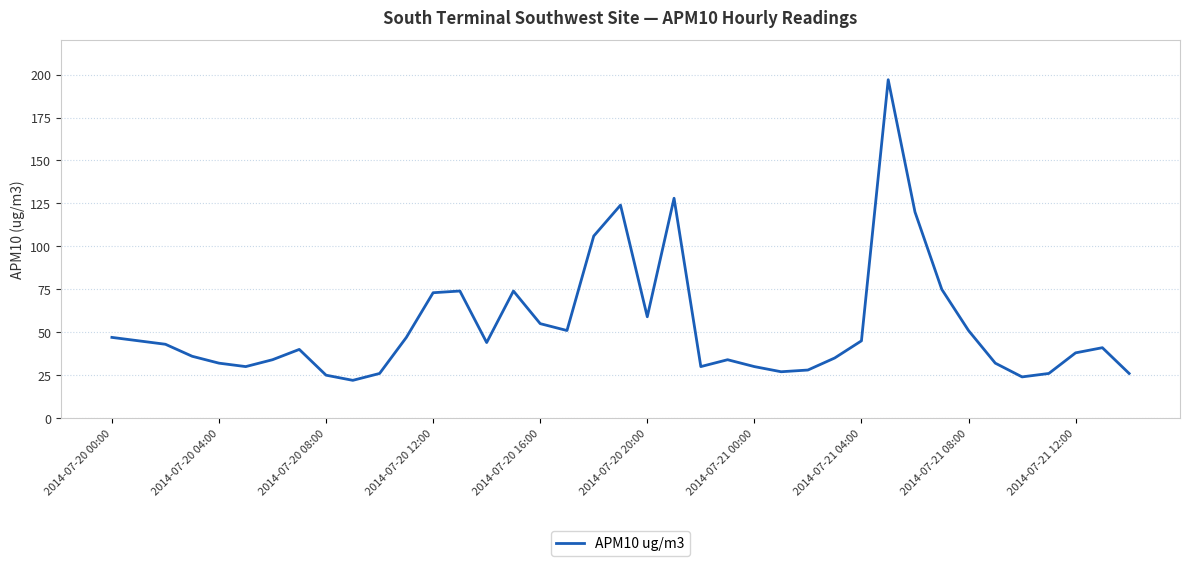

What is the maximum value shown in the chart?

197